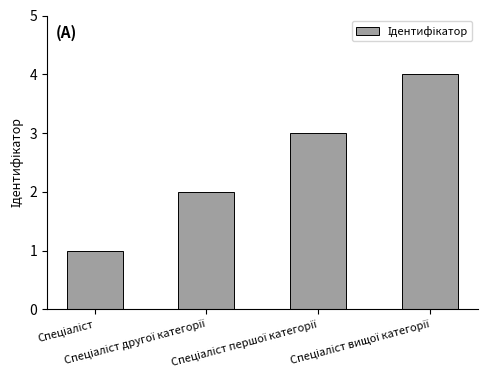

How many series are shown in this chart?

1